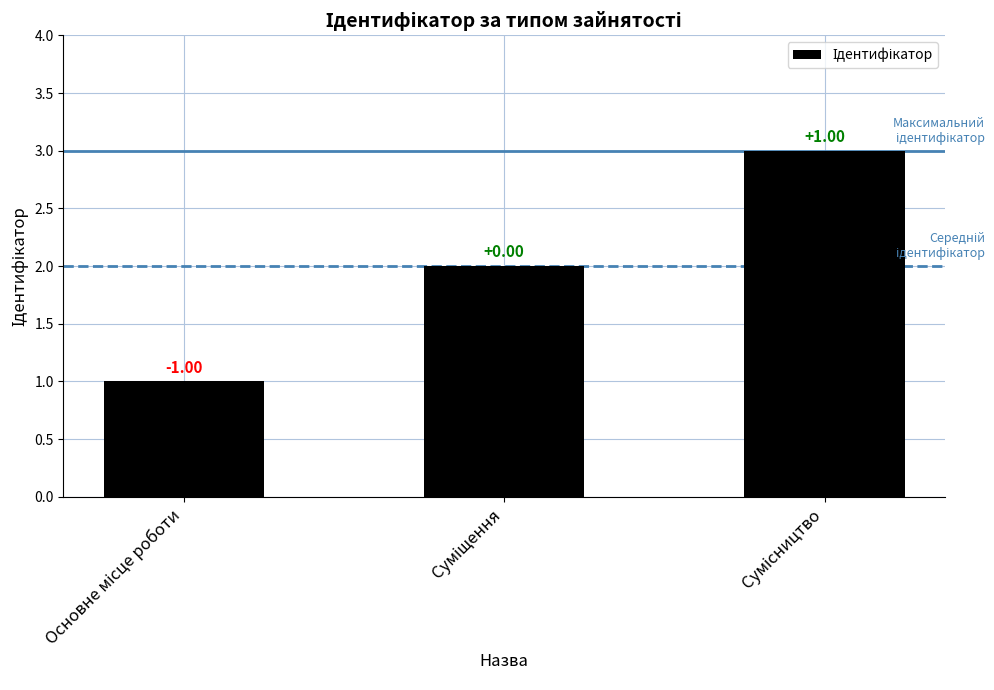

How many values are between 1 and 3?

3